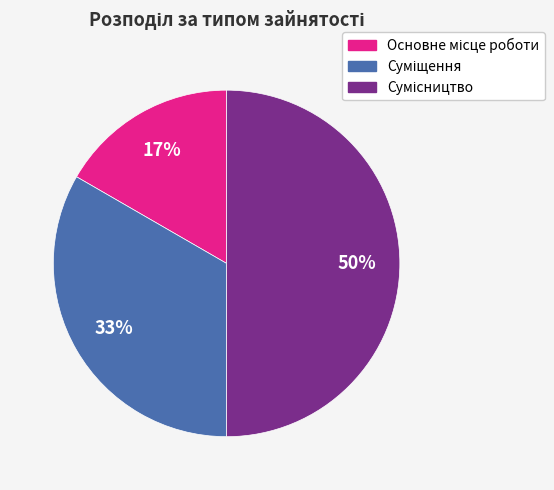

To the nearest percent, what is the average slice percentage?

33%